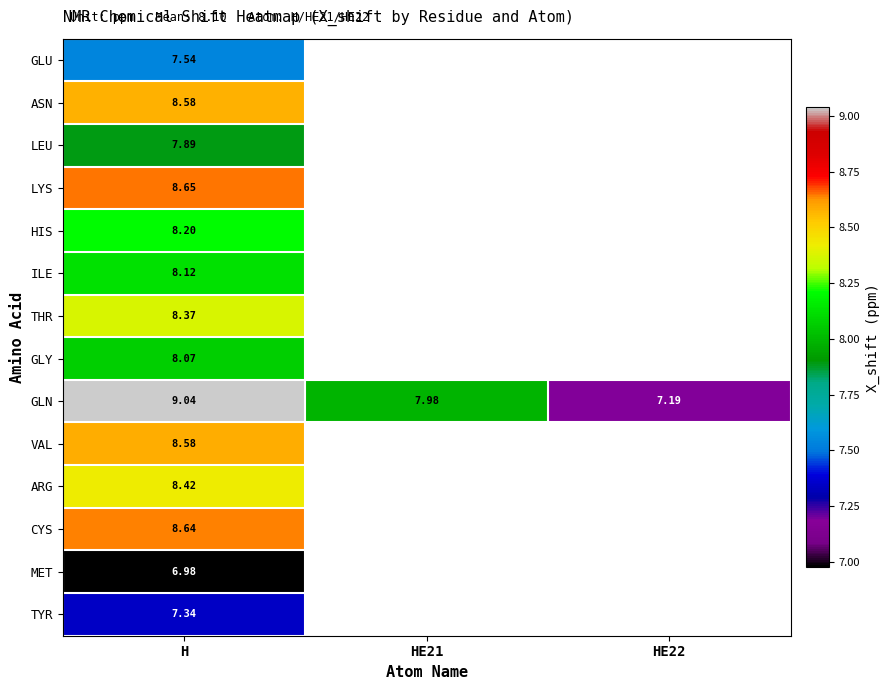

At how many categories does at least one series exceed 7?

3